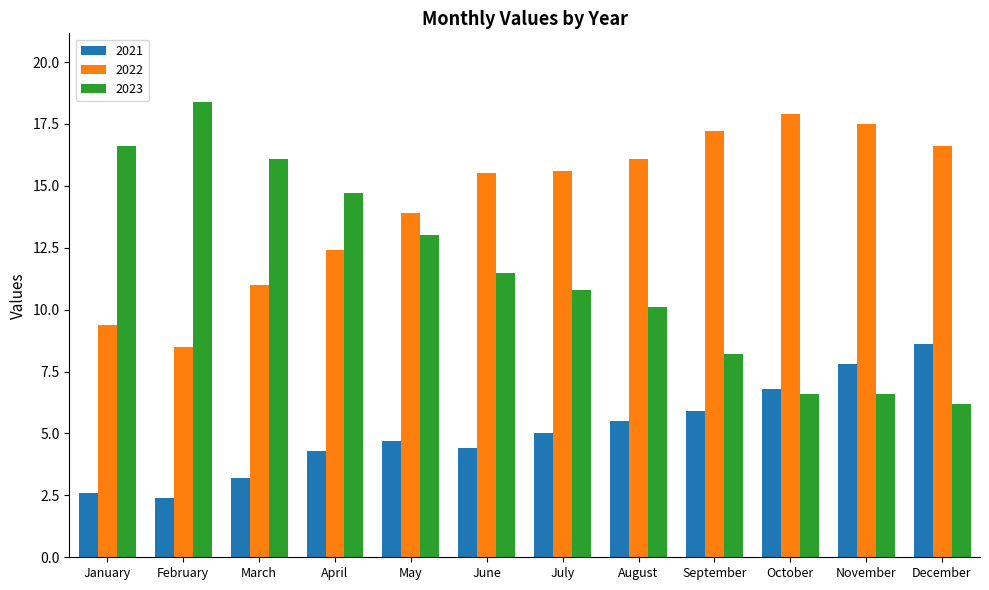

Reading left to right, what are all the values shown in this chart?

2021: 2.6	2.4	3.2	4.3	4.7	4.4	5.0	5.5	5.9	6.8	7.8	8.6
2022: 9.4	8.5	11.0	12.4	13.9	15.5	15.6	16.1	17.2	17.9	17.5	16.6
2023: 16.6	18.4	16.1	14.7	13.0	11.5	10.8	10.1	8.2	6.6	6.6	6.2